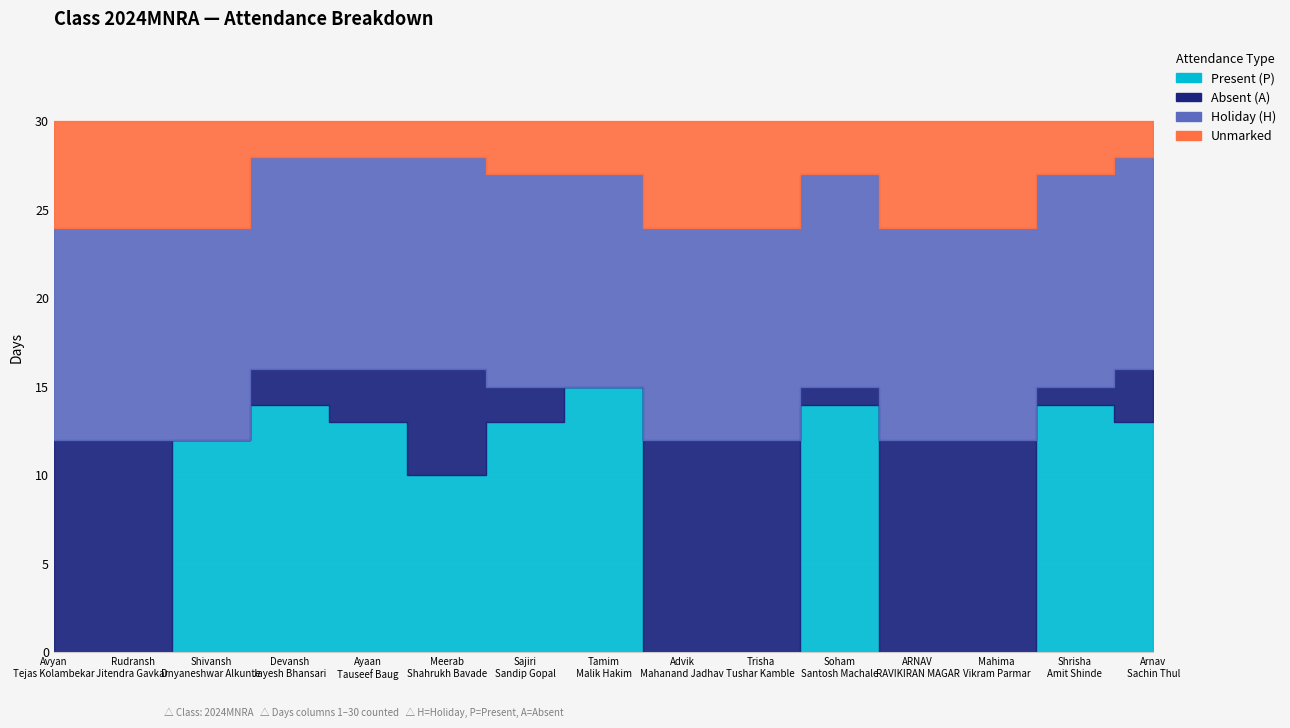

Which series has the widest spread of values?

Present (P)